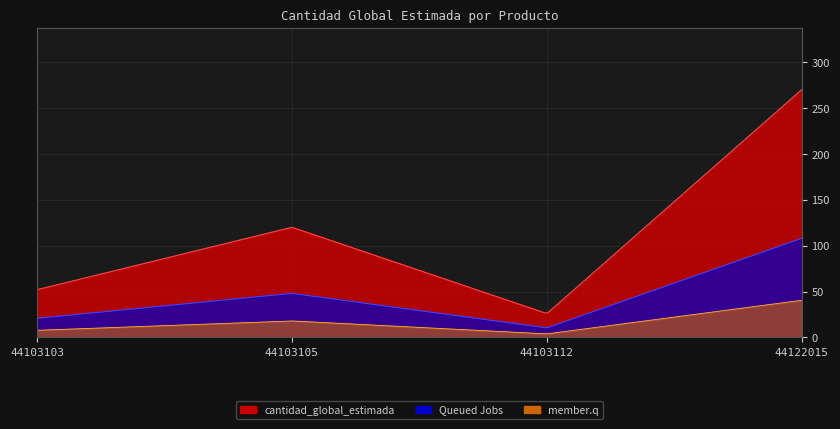

What is the minimum value shown in the chart?

26